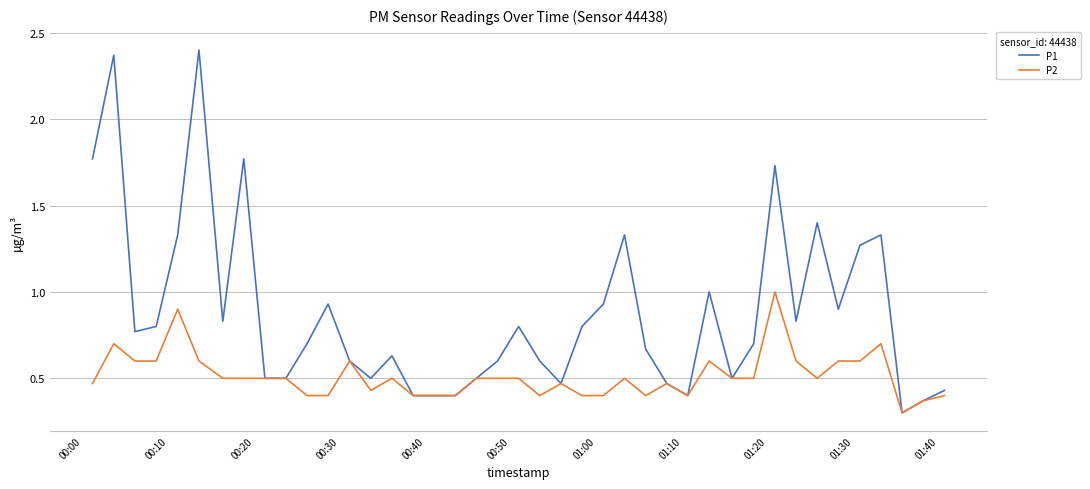

Which series has the widest spread of values?

P1